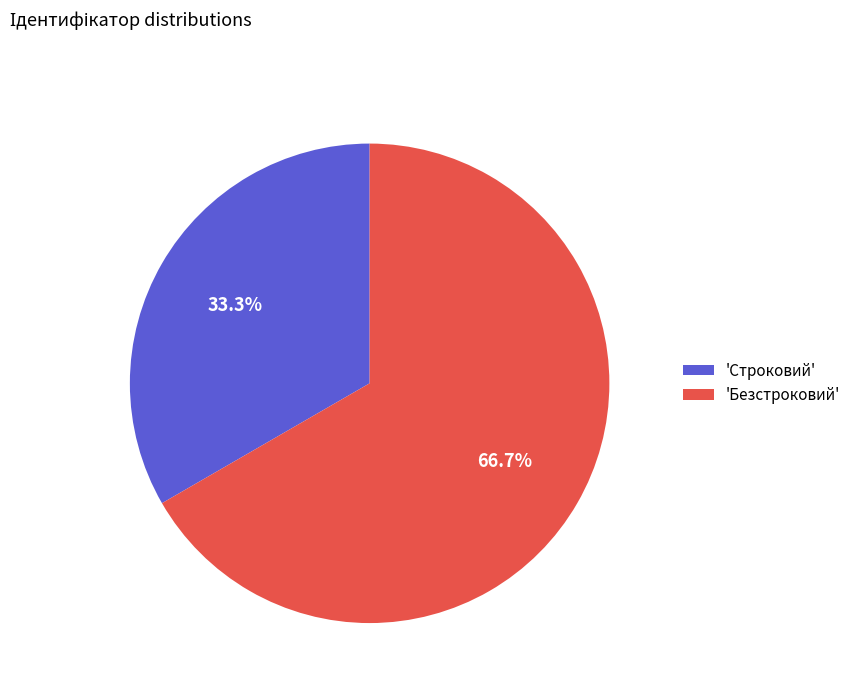

Which slice is the smallest?

'Строковий'